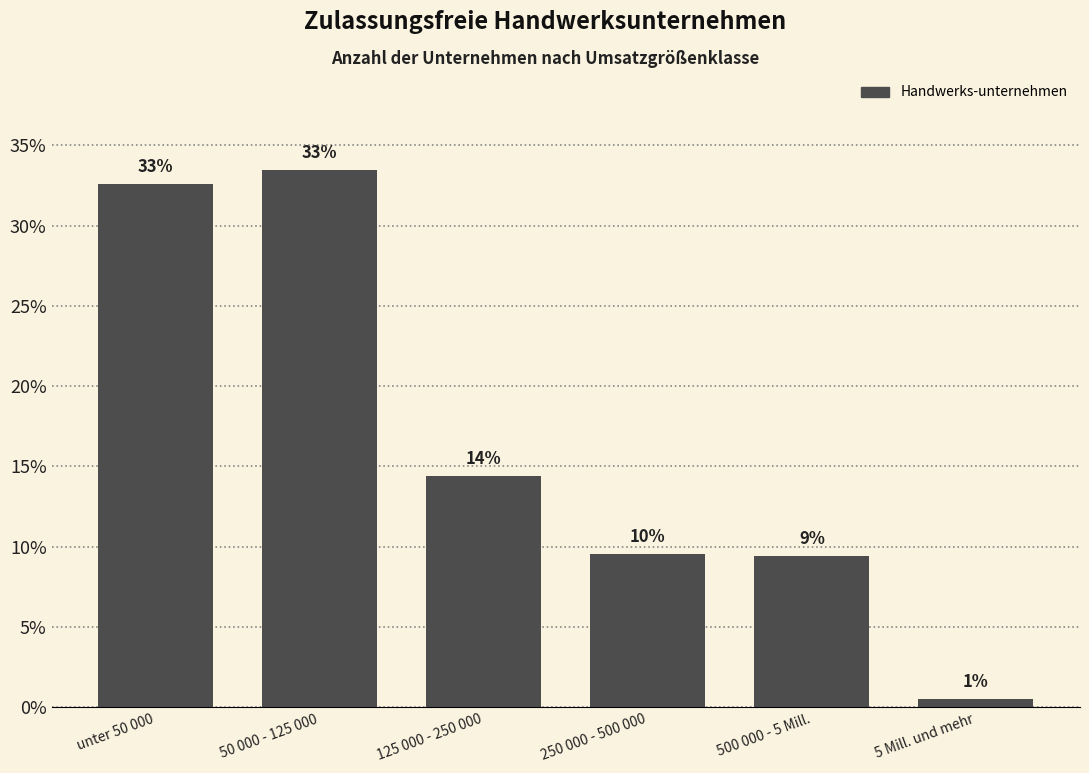

Does the chart contain any negative values?

No